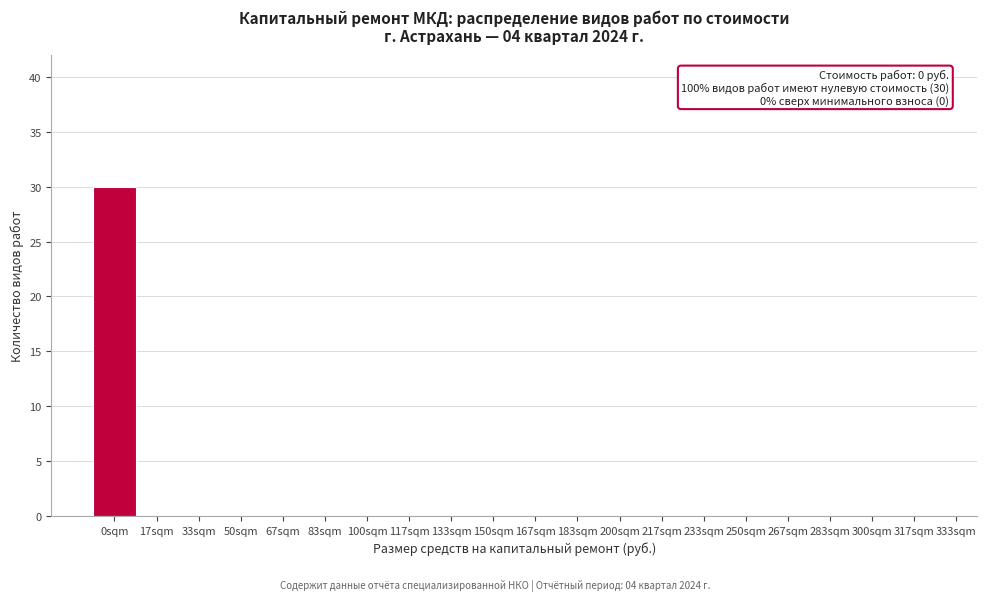

Reading left to right, what are all the values shown in this chart?

0sqm=30	17sqm=0	33sqm=0	50sqm=0	67sqm=0	83sqm=0	100sqm=0	117sqm=0	133sqm=0	150sqm=0	167sqm=0	183sqm=0	200sqm=0	217sqm=0	233sqm=0	250sqm=0	267sqm=0	283sqm=0	300sqm=0	317sqm=0